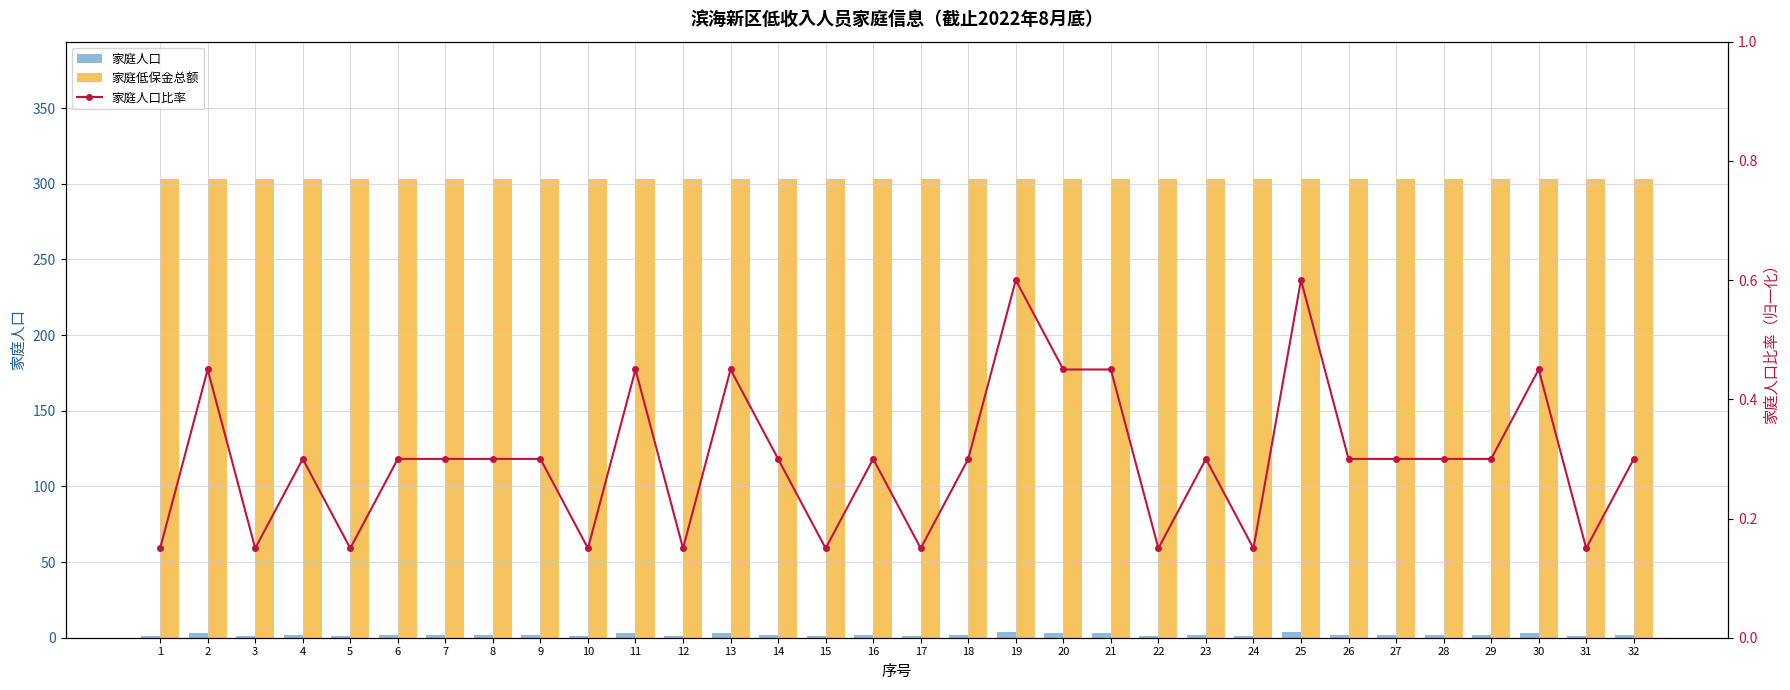

Where is 家庭低保金总额 nearest to the value 303?

1